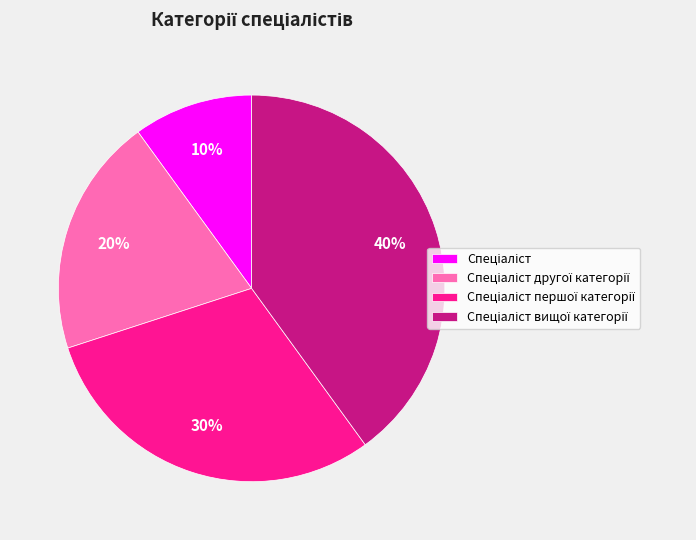

Does any single category account for the majority?

No